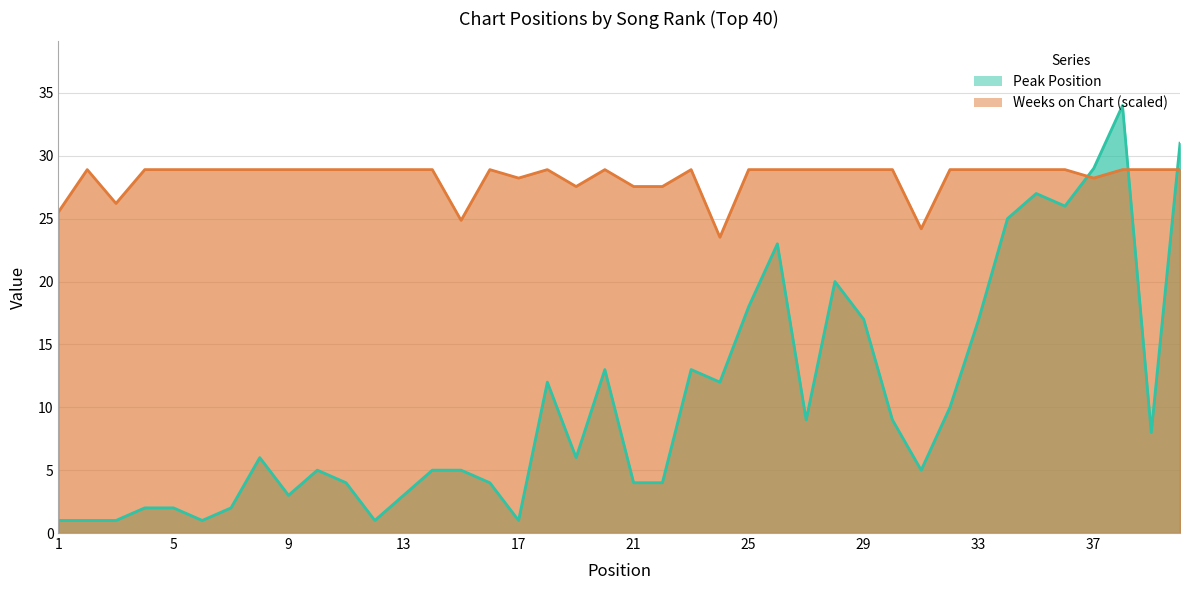

Does the chart have visible grid lines?

Yes